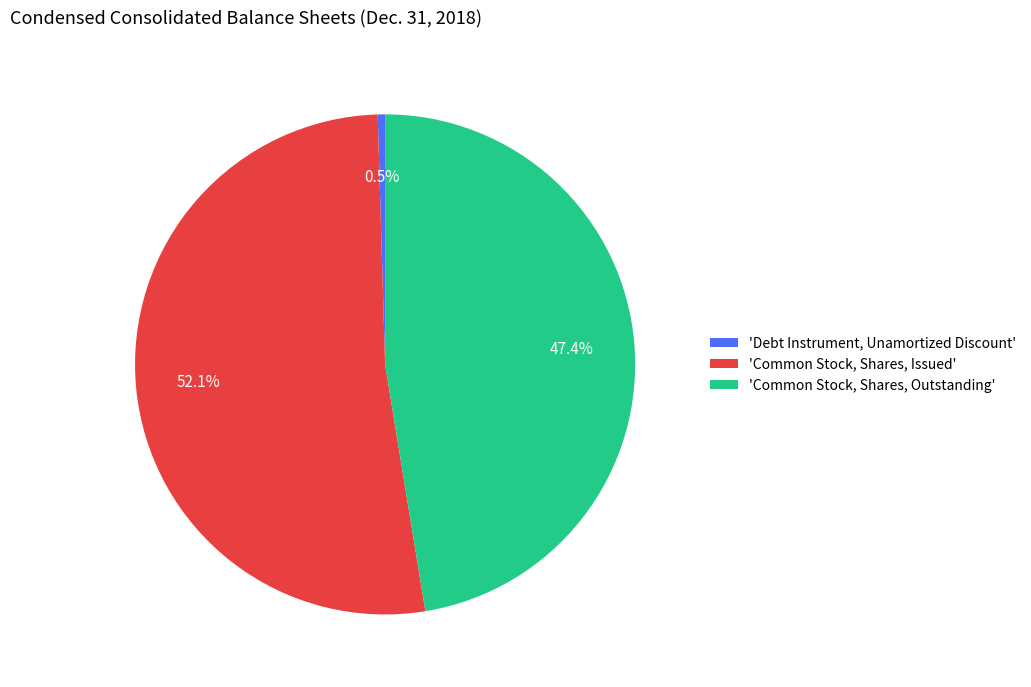

To the nearest percent, what is the average slice percentage?

33%